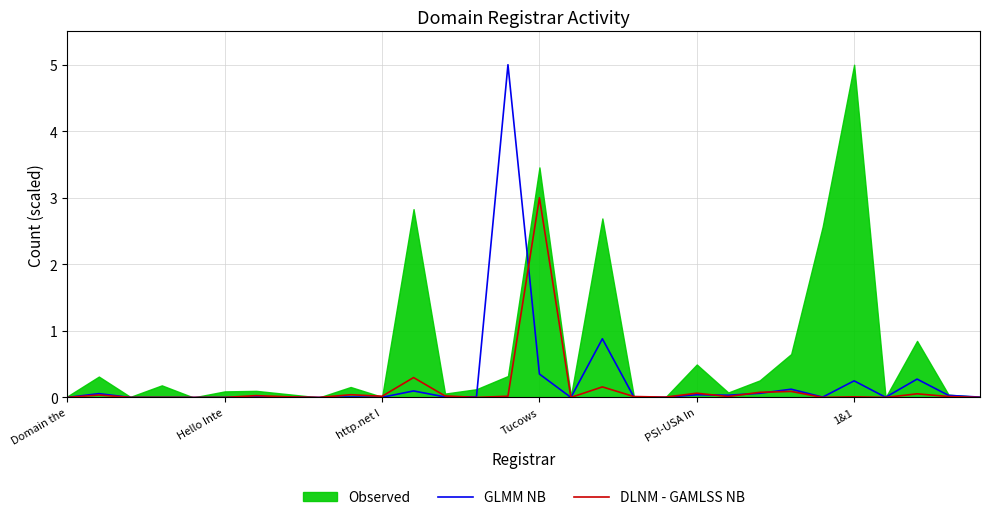

The value of GLMM NB at http.net I is 0.0. True or false?

True